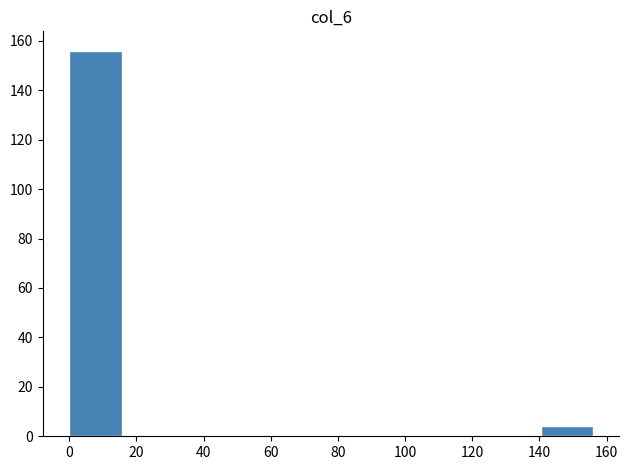

Reading left to right, transcribe this chart: for each bar, give the range it covers on the x-axis and its height. Neither the bar edges nor the heights are printed on the chart, so give them approximately, as read against the axes.

0.0 to 15.6: 156
15.6 to 31.2: 0
31.2 to 46.8: 0
46.8 to 62.4: 0
62.4 to 78.0: 0
78.0 to 93.6: 0
93.6 to 109.2: 0
109.2 to 124.8: 0
124.8 to 140.4: 0
140.4 to 156.0: 4